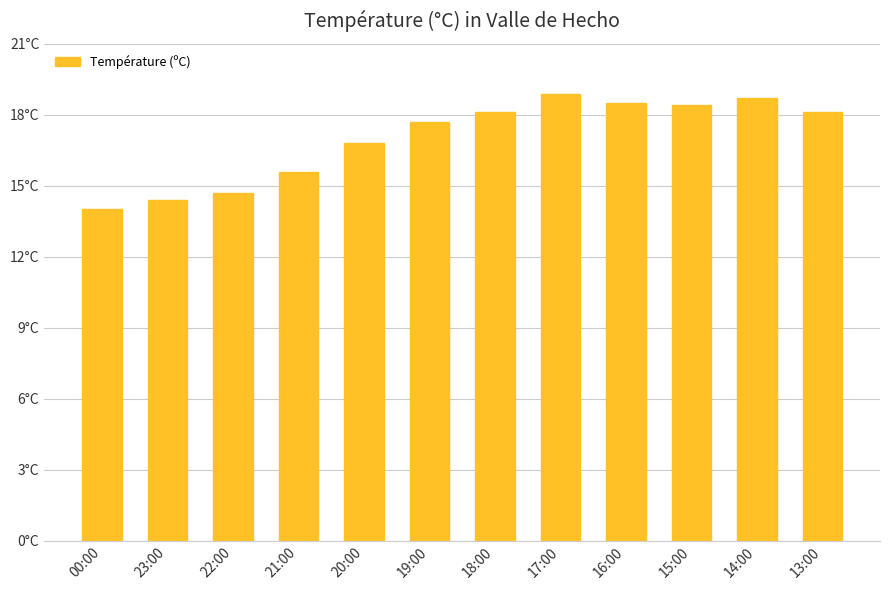

True or false: the data shows 16.8 at 20:00.

True